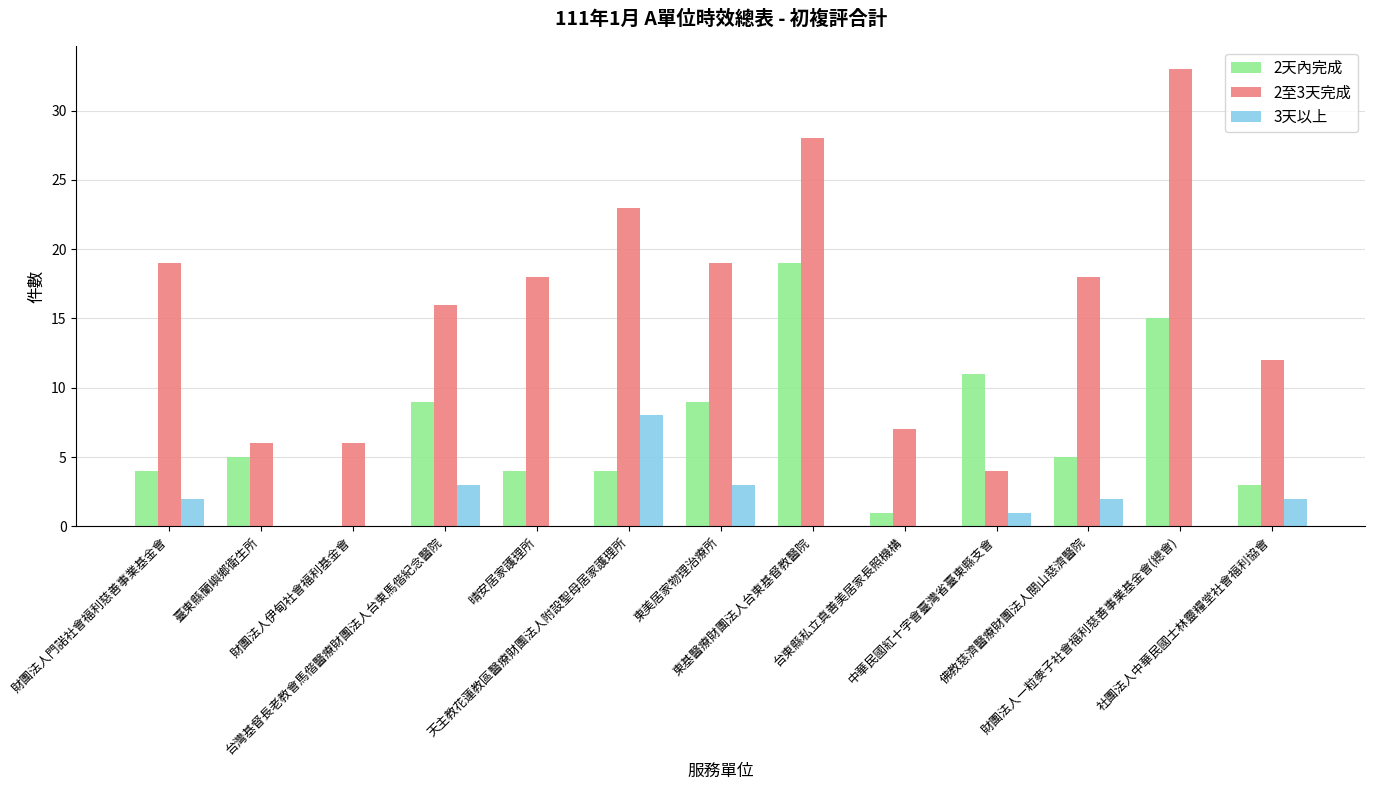

Is the value of 2至3天完成 at 天主教花蓮教區醫療財團法人附設聖母居家護理所 greater than the value of 3天以上 at 台東縣私立真善美居家長照機構?

Yes